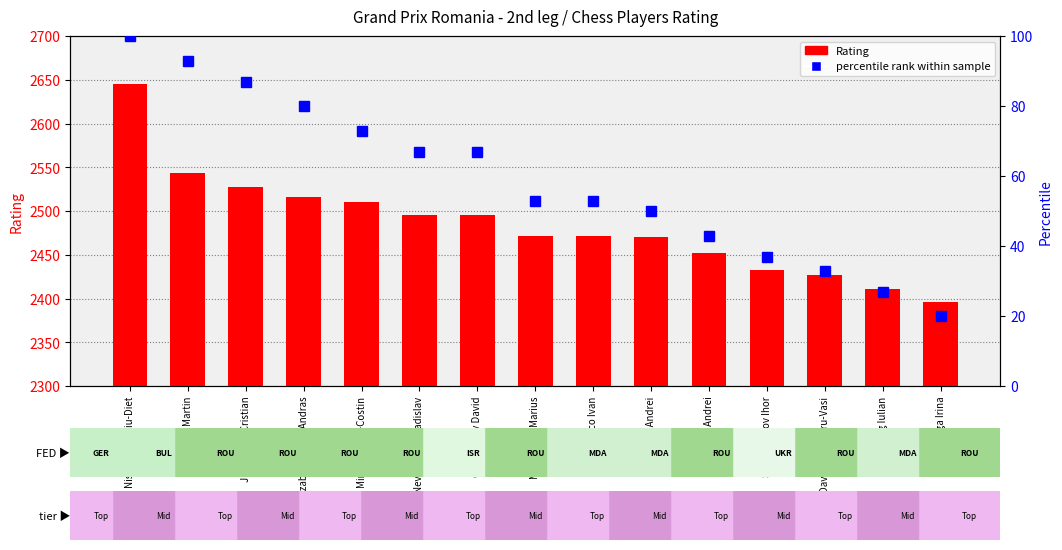

The Rating series shows 2433 at Samunenkov Ihor. True or false?

True